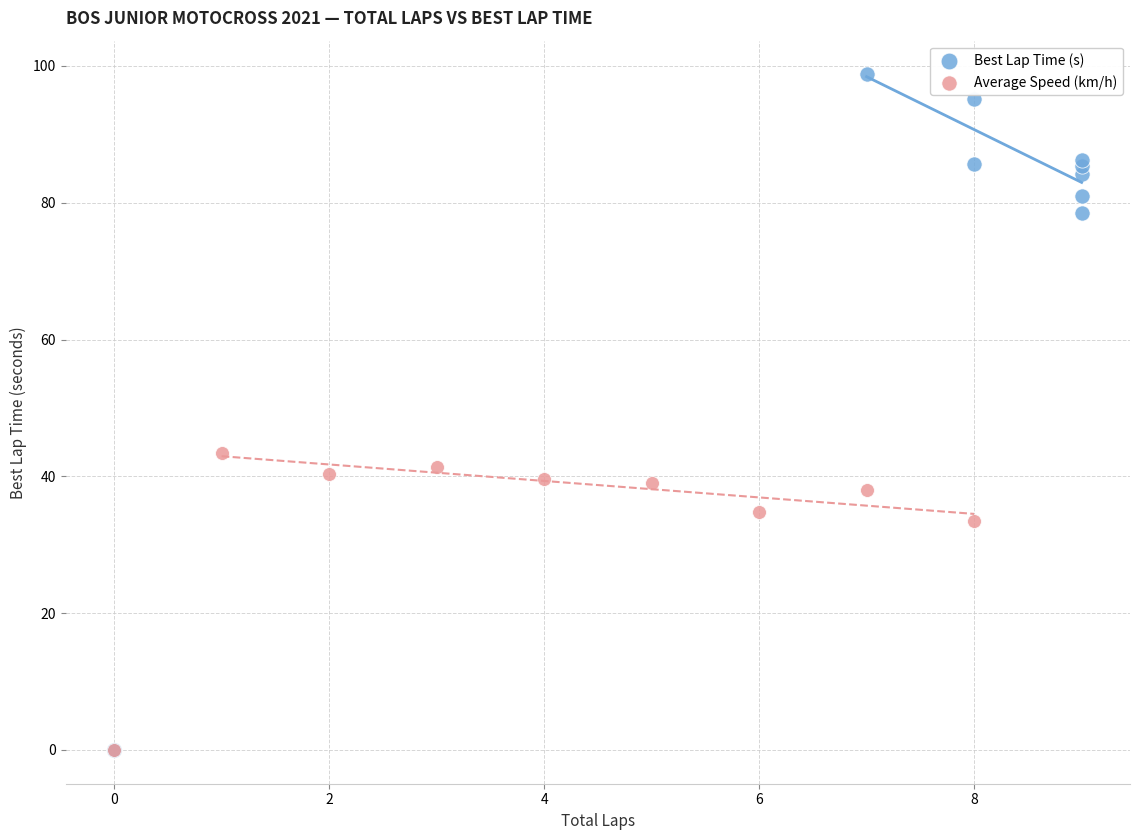

What are all the series names shown in the legend?

Best Lap Time (s), Average Speed (km/h)